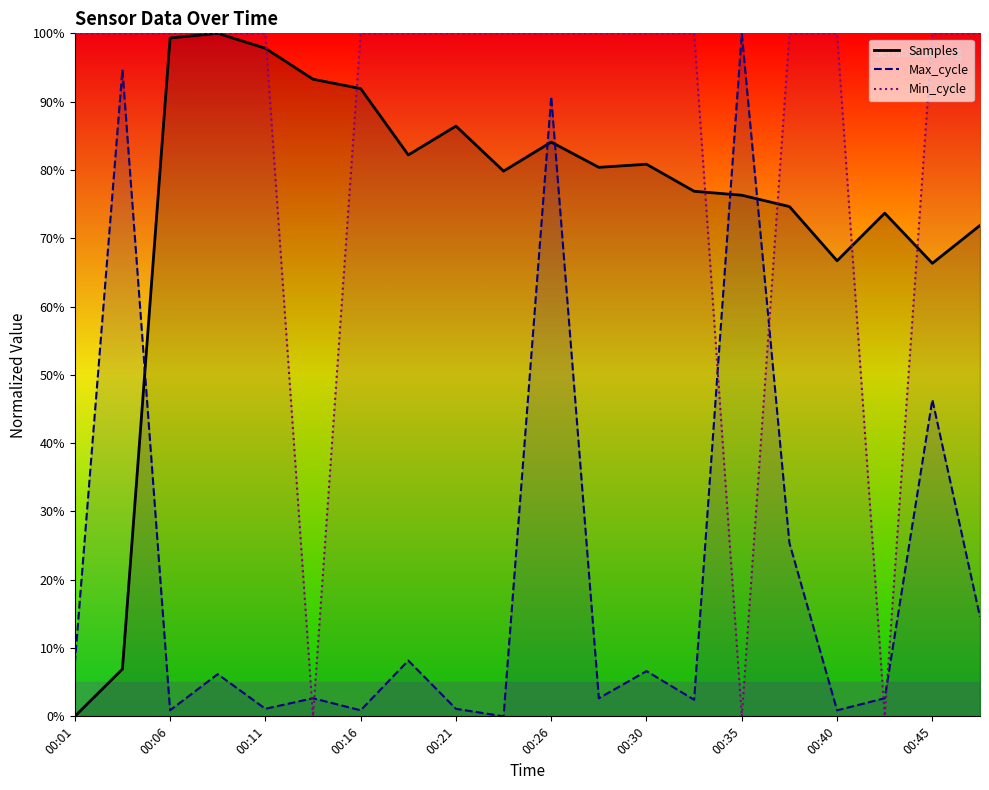

At 00:16, list the series in order from smallest to largest.

Max_cycle, Samples, Min_cycle